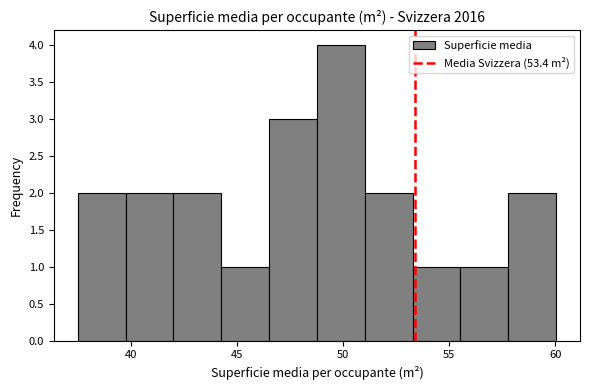

Reading left to right, list every bar in this chart as the range it spans on the x-axis followed by its height. Neither the bar edges nor the heights are printed on the chart, so give them approximately, as read against the axes.

37.5 to 39.5: 2
39.5 to 42.0: 2
42.0 to 44.0: 2
44.0 to 46.5: 1
46.5 to 49.0: 3
49.0 to 51.0: 4
51.0 to 53.5: 2
53.5 to 55.5: 1
55.5 to 58.0: 1
58.0 to 60.0: 2